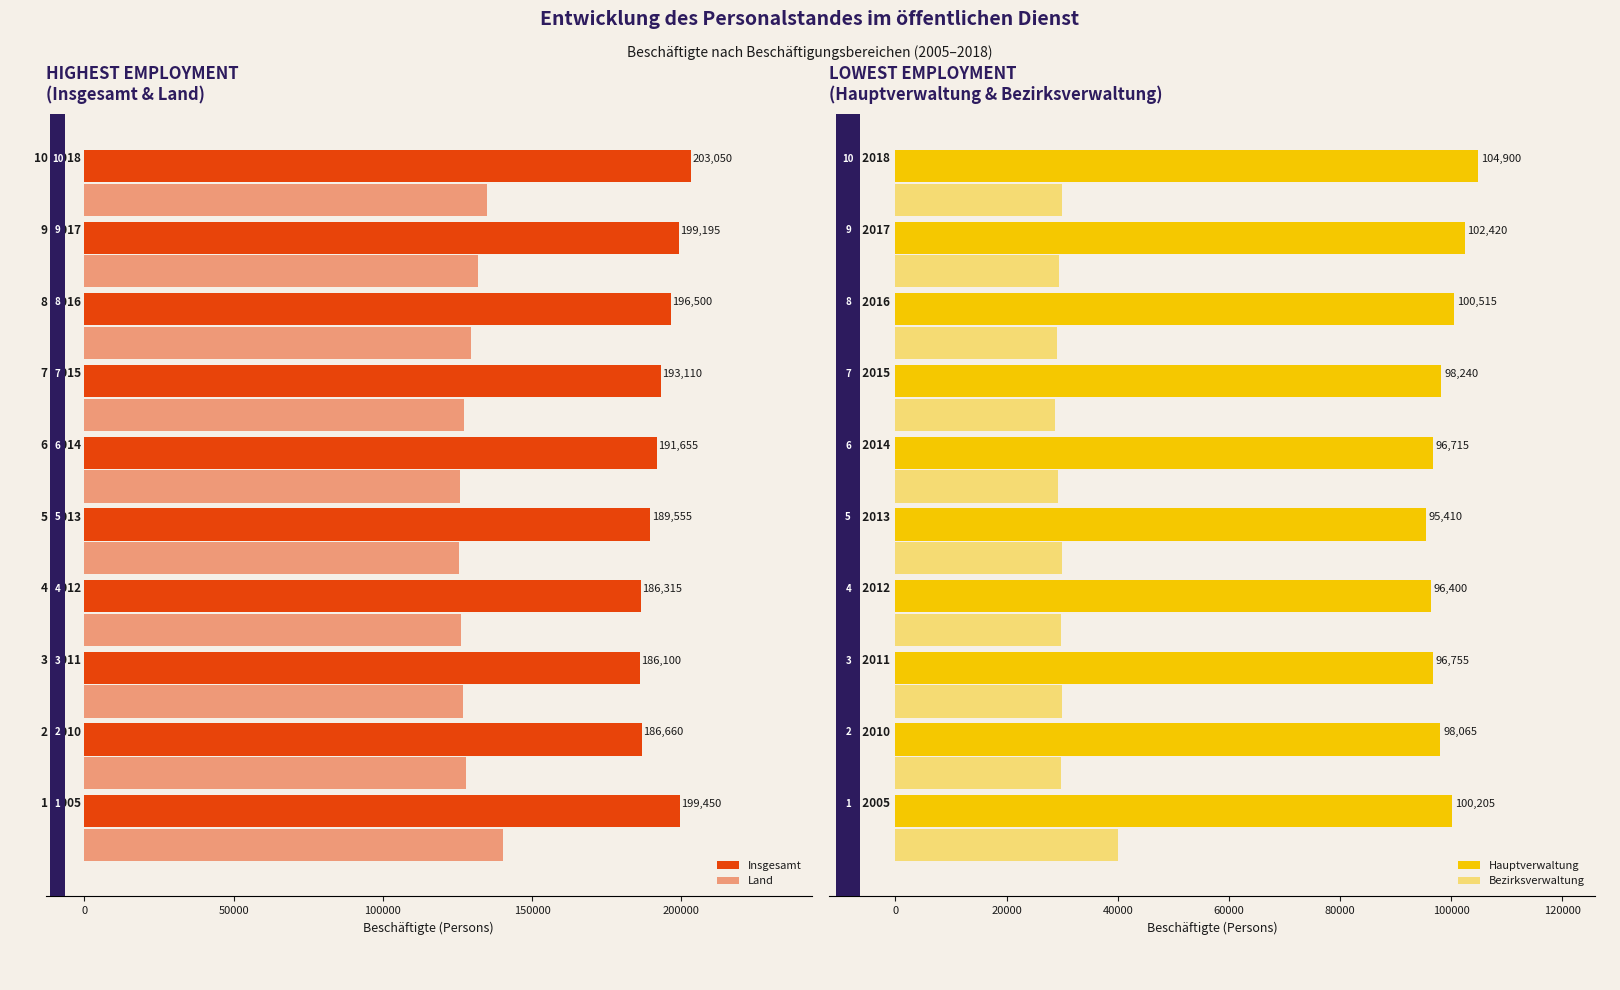

How many data points in Land are above 127850?

4